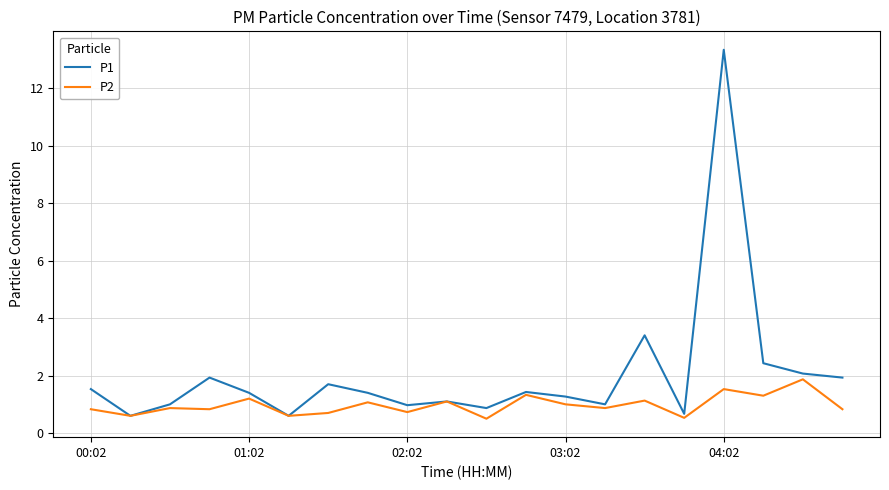

Which series has the widest spread of values?

P1